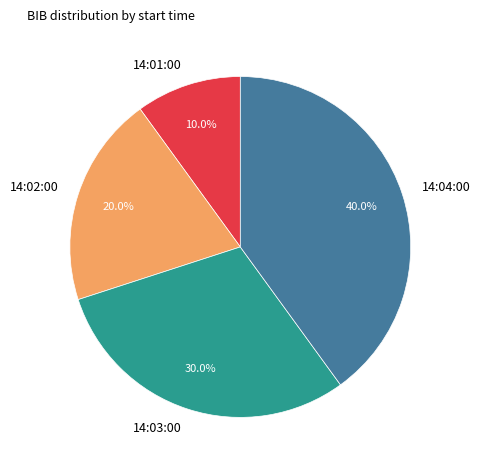

True or false: 14:02:00 accounts for 26% of the total.

False